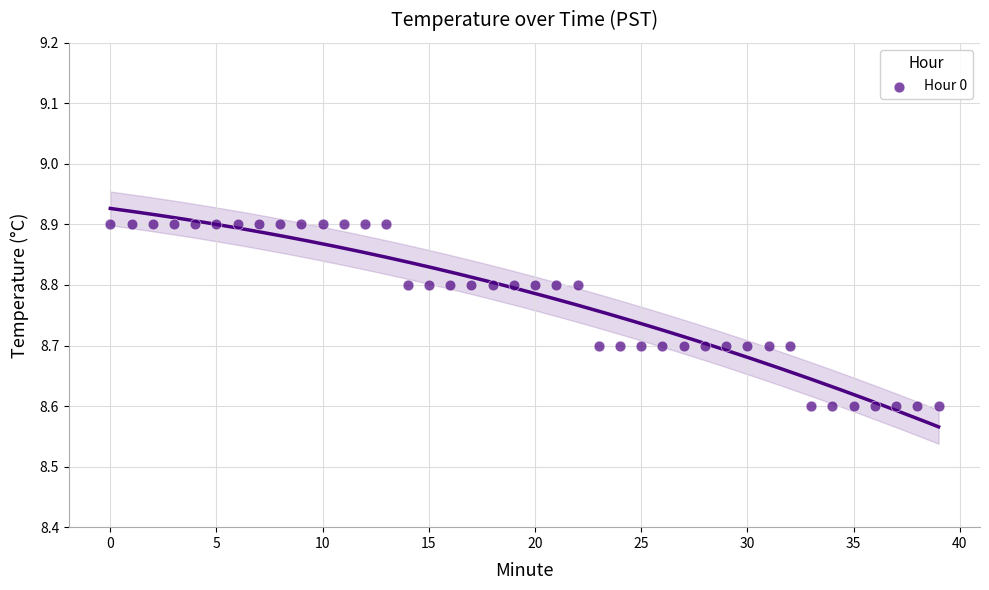

What is the range of Y values (max minus min)?

0.3